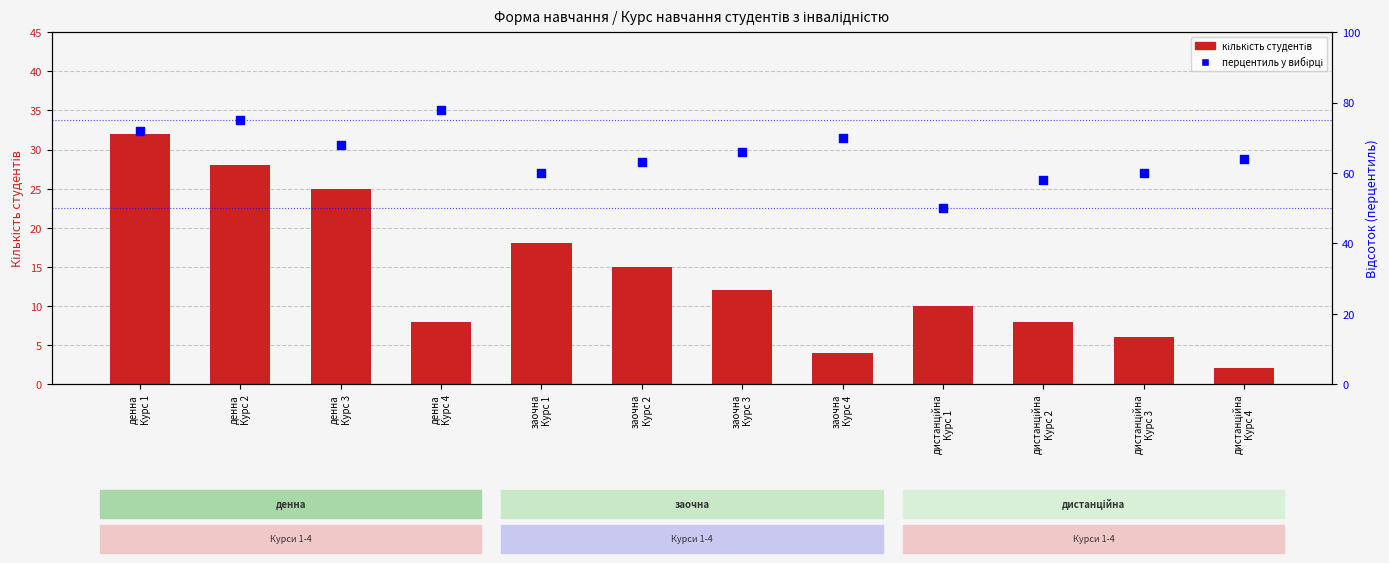

At how many categories does at least one series exceed 14?

12